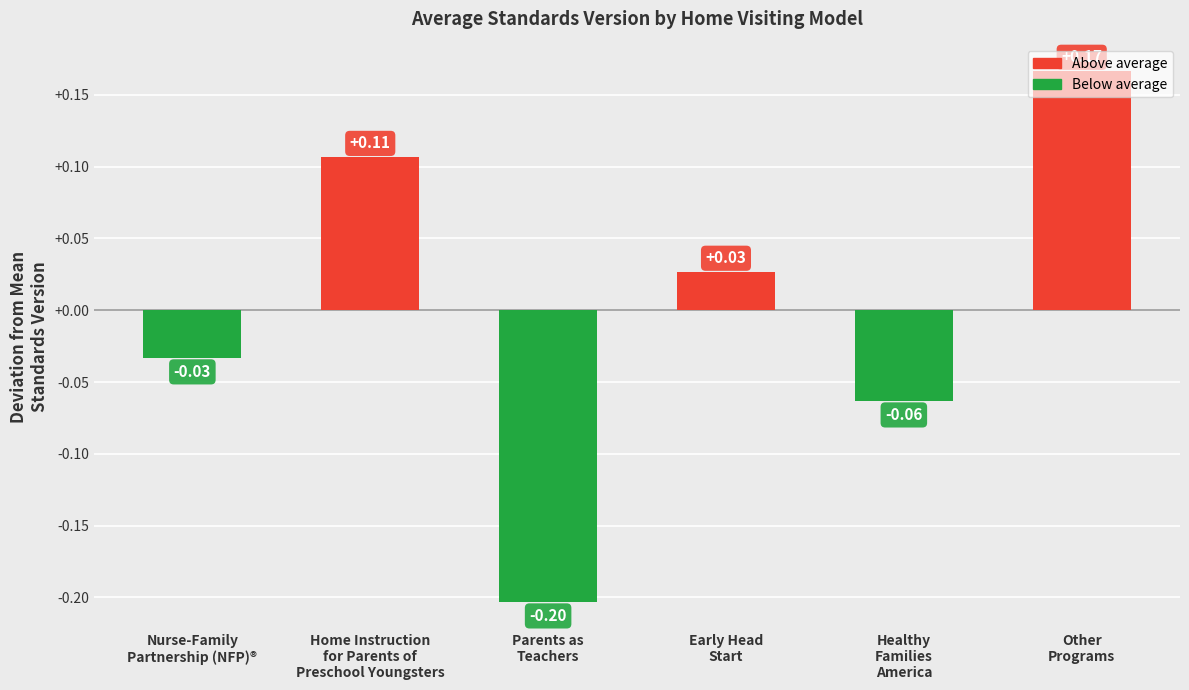

How many data points are above 0?

3